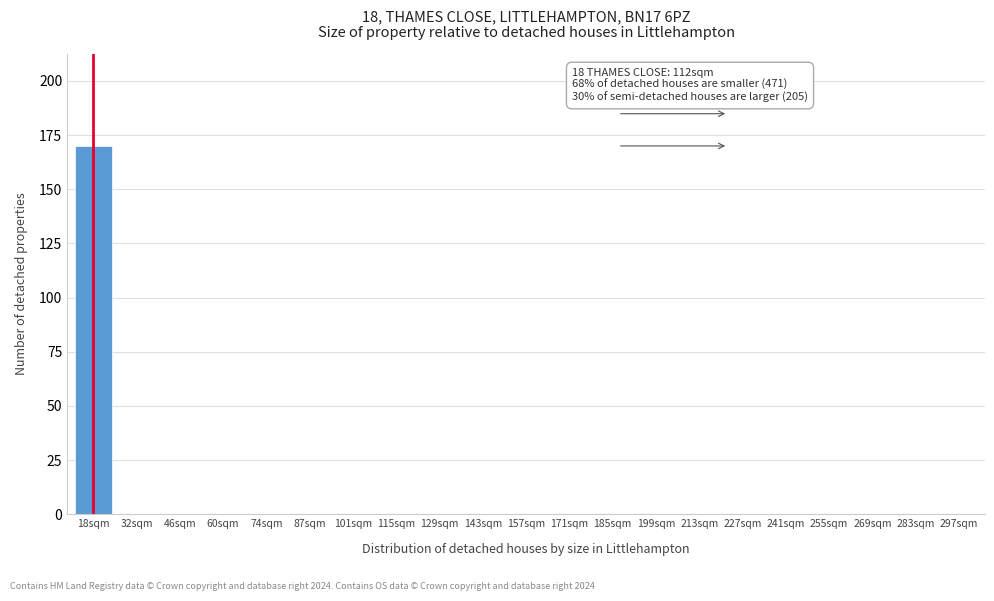

Reading left to right, list all the values displayed in this chart.

18sqm=170	32sqm=0	46sqm=0	60sqm=0	74sqm=0	87sqm=0	101sqm=0	115sqm=0	129sqm=0	143sqm=0	157sqm=0	171sqm=0	185sqm=0	199sqm=0	213sqm=0	227sqm=0	241sqm=0	255sqm=0	269sqm=0	283sqm=0	297sqm=0